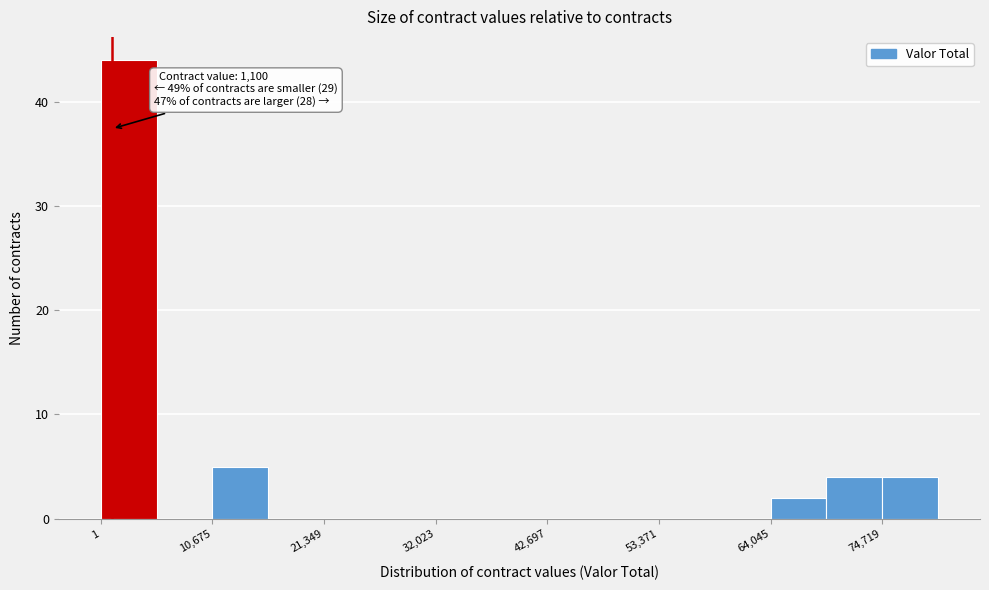

Around what value on the x-axis is the tallest bar? Give the approximate position of its centre, as read against the axis.

2000